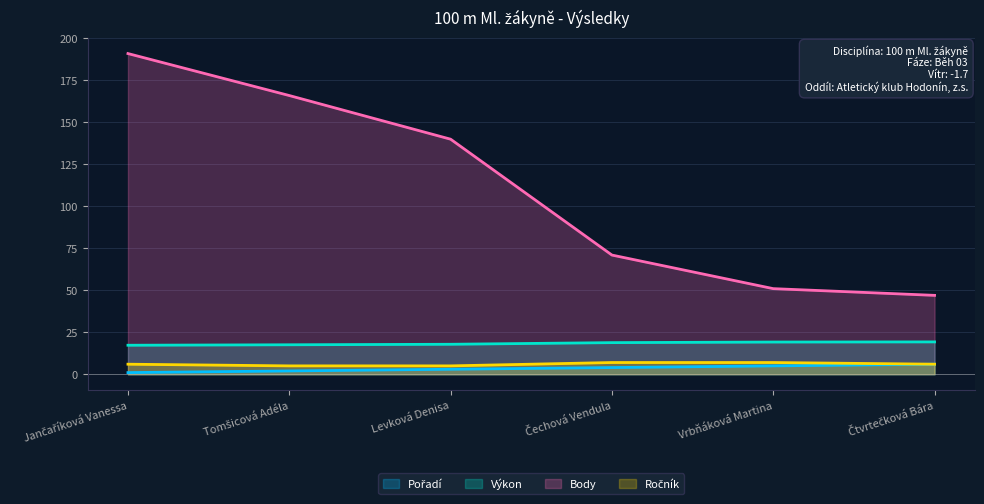

What is the label of the 6th point from the left?

Čtvrtečková Bára